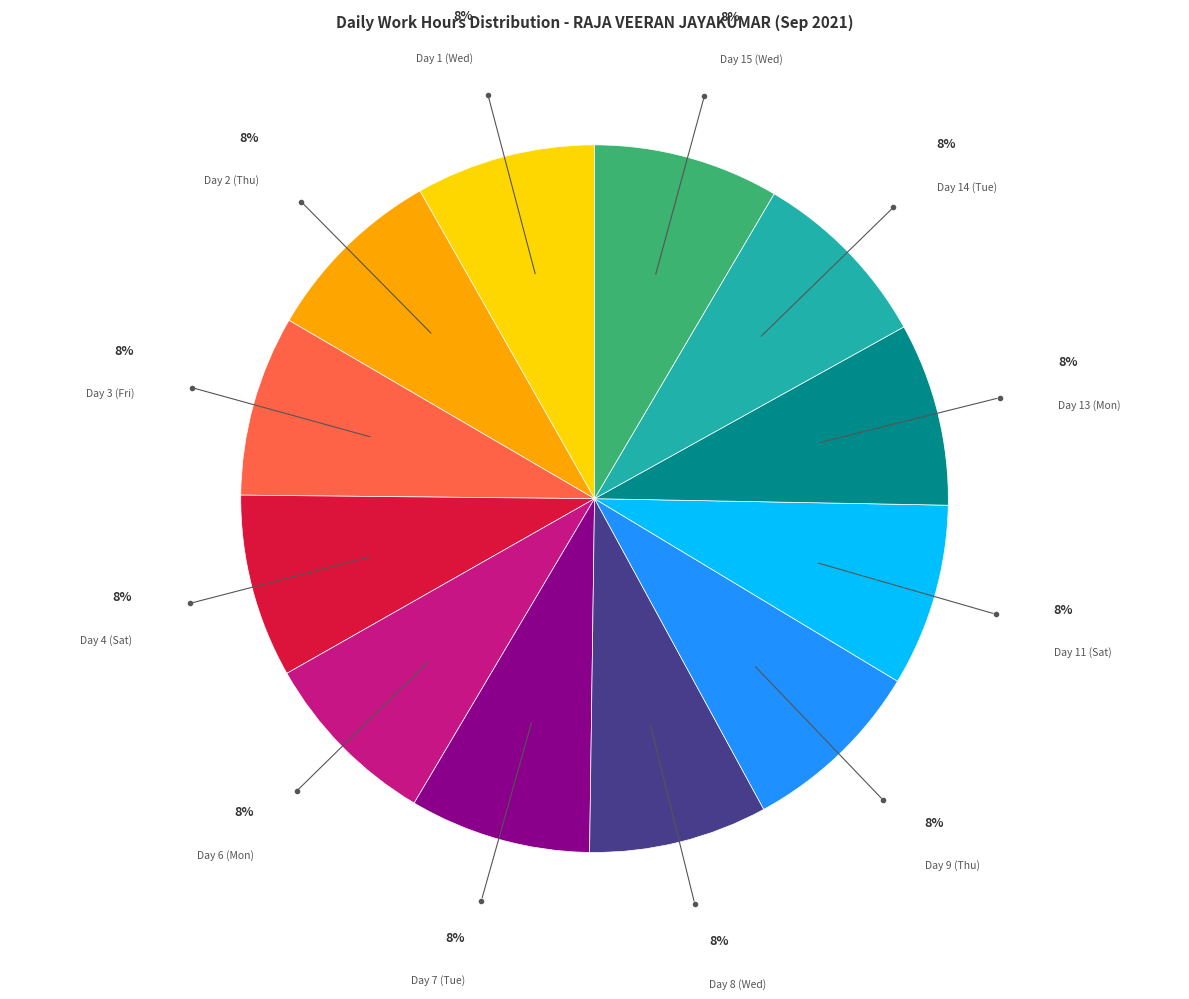

How many slices are in this pie chart?

12